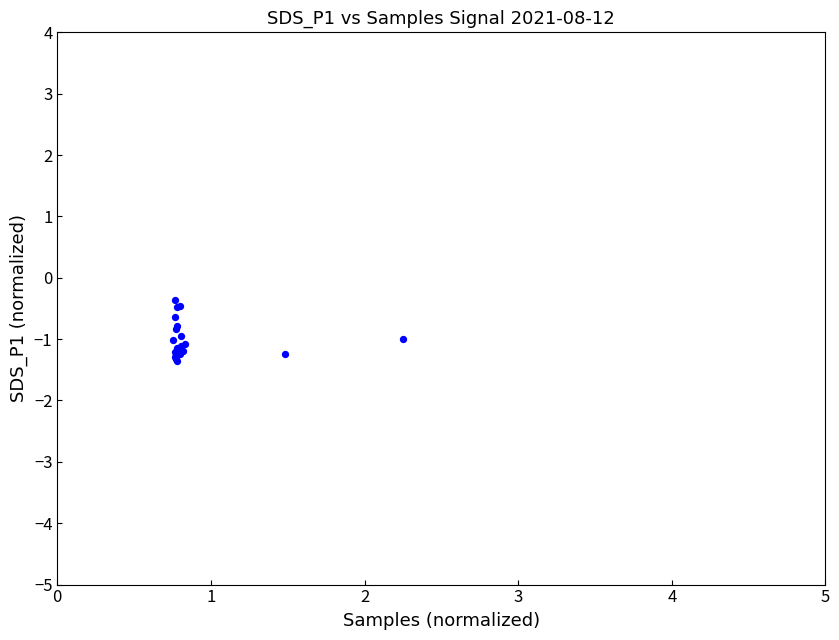

What Y value in the scatter plot is closest to 0?

-0.4